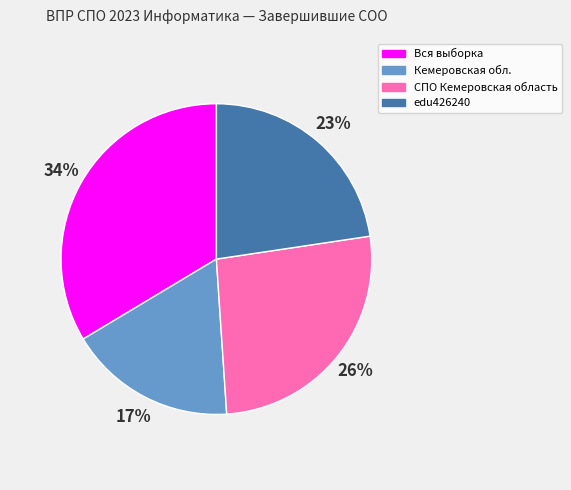

Rank the categories by value from highest to lowest.

Вся выборка, СПО Кемеровская область, edu426240, Кемеровская обл.